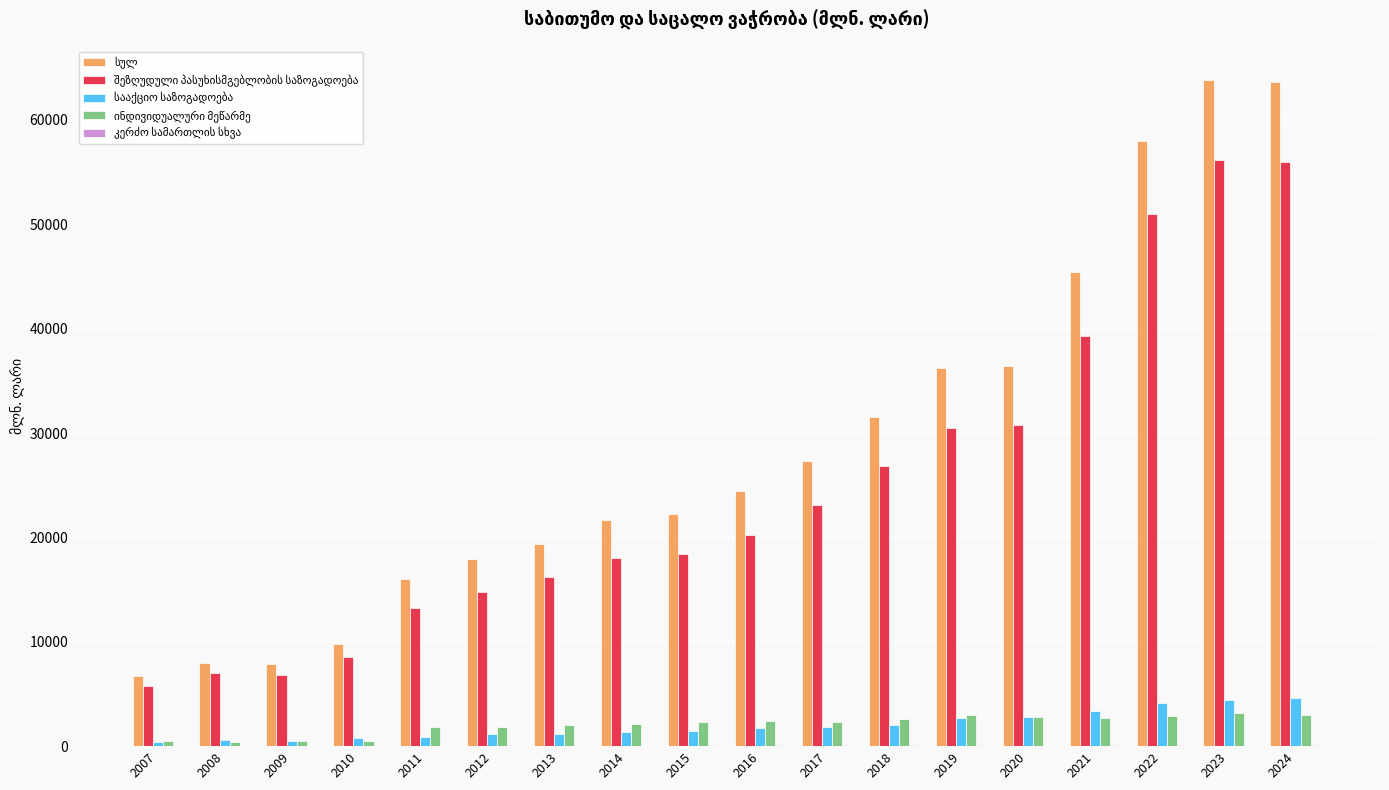

How many categories are shown in the chart?

18